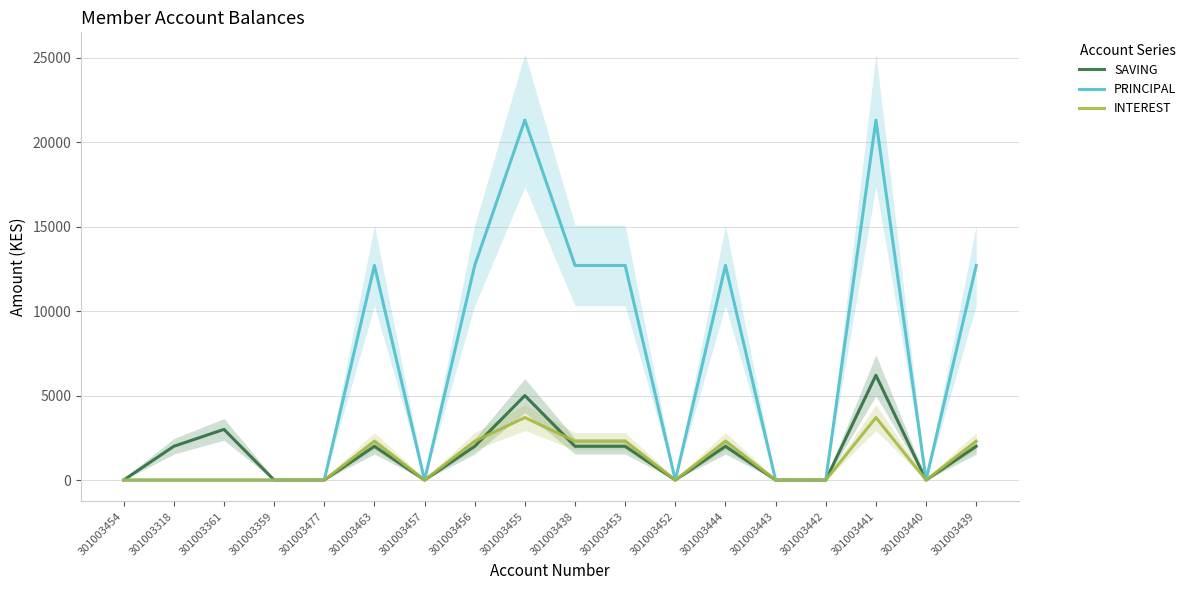

The value of SAVING at 301003456 is 2000. True or false?

True